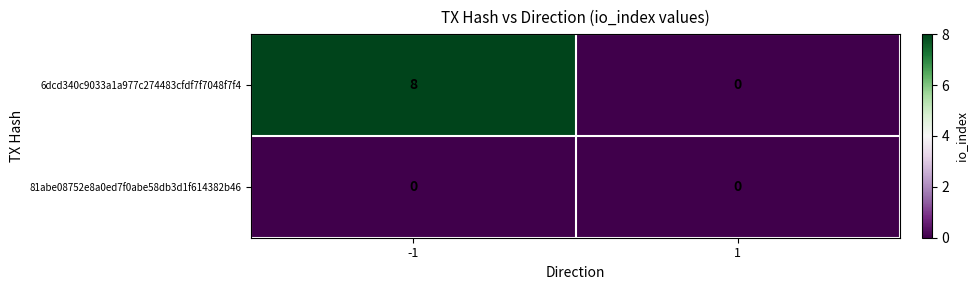

How many categories are shown in the chart?

2